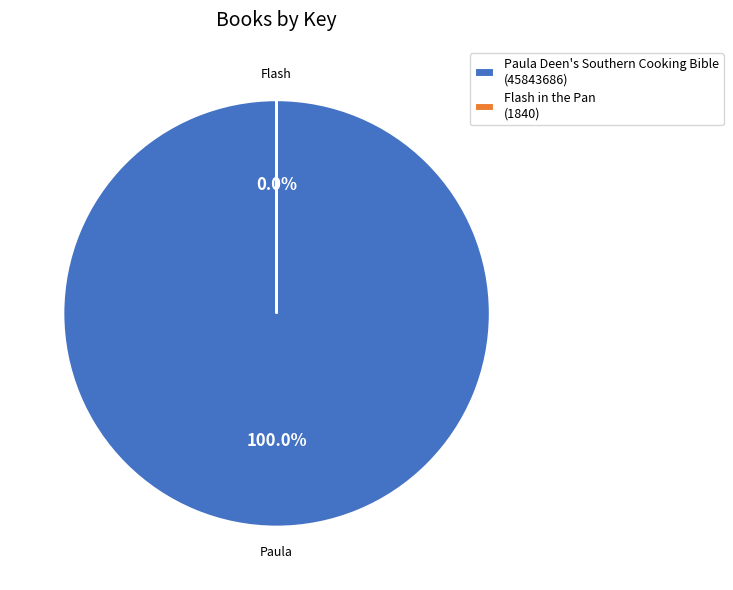

Is there any slice that represents more than half of the pie?

Yes